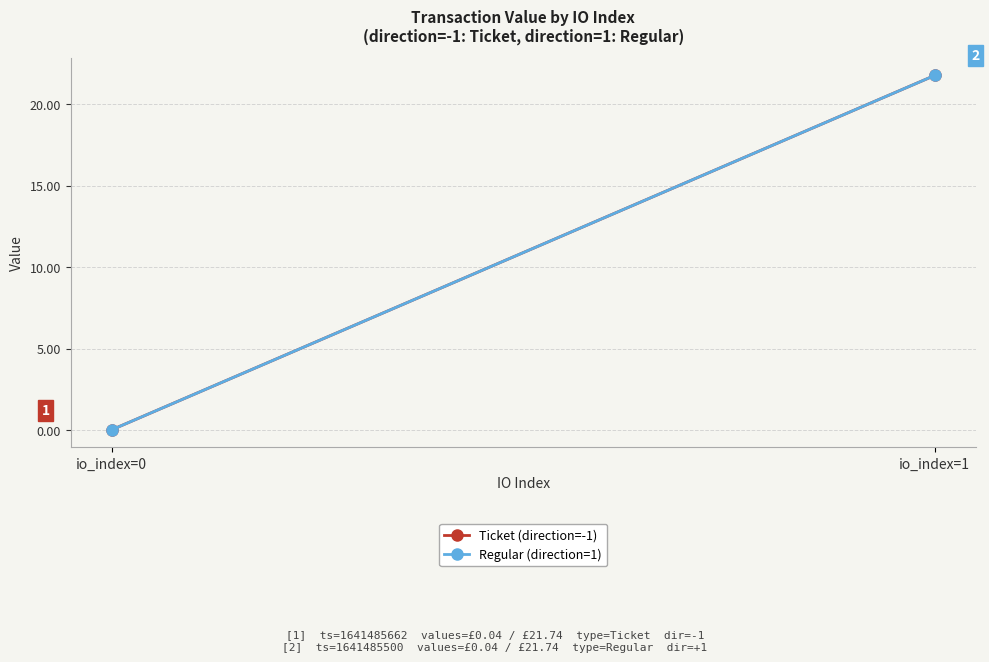

Reading right to left, list all the values displayed in this chart.

Ticket (direction=-1): io_index=1=21.7	io_index=0=0.0
Regular (direction=1): io_index=1=21.7	io_index=0=0.0